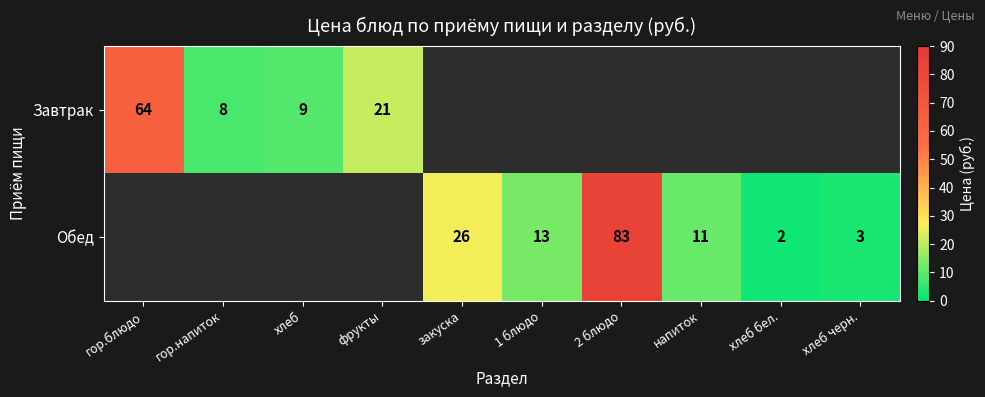

What is the sum of the Завтрак values at хлеб and гор.блюдо?

73